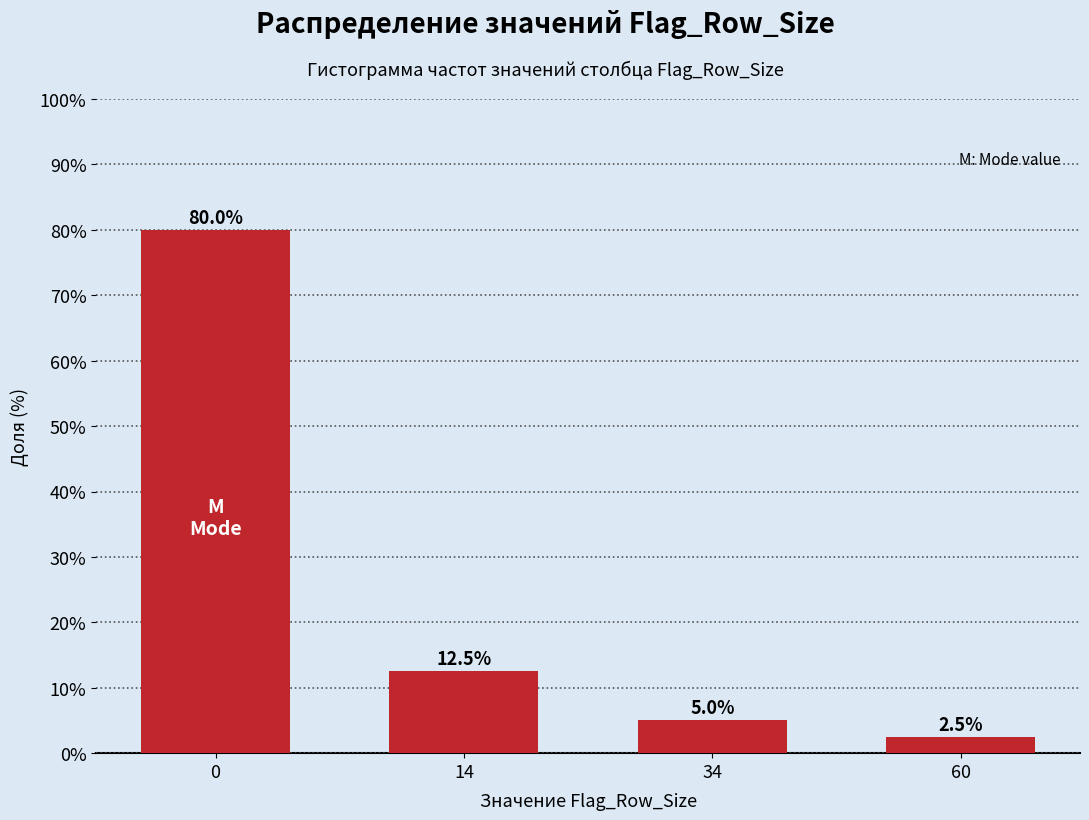

Reading right to left, what are all the values shown in this chart?

2.5	5.0	12.5	80.0